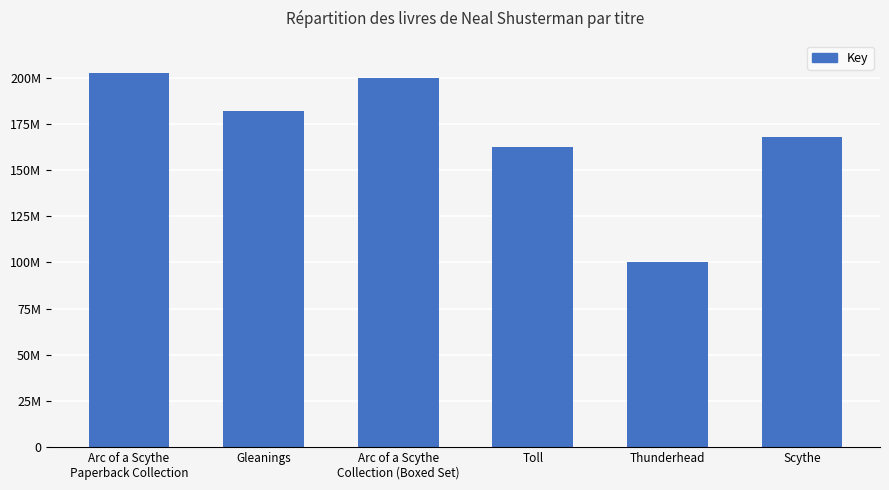

List the labels in order of value, smallest first.

Thunderhead, Toll, Scythe, Gleanings, Arc of a Scythe
Collection (Boxed Set), Arc of a Scythe
Paperback Collection